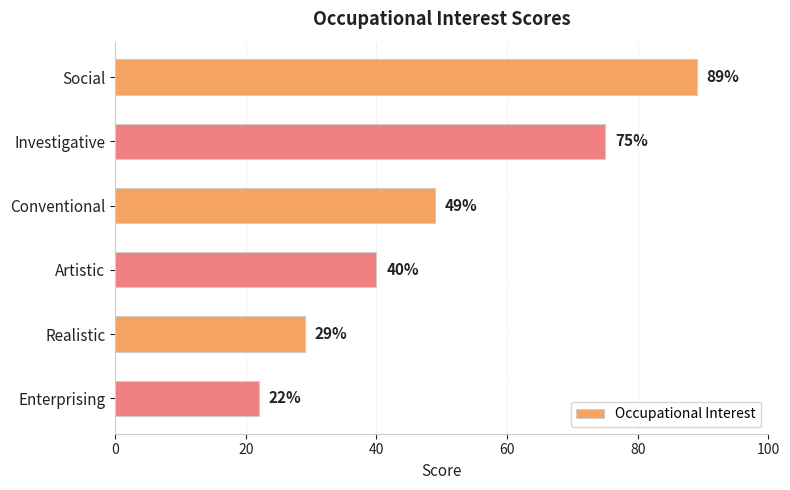

True or false: the data shows 75 at Investigative.

True